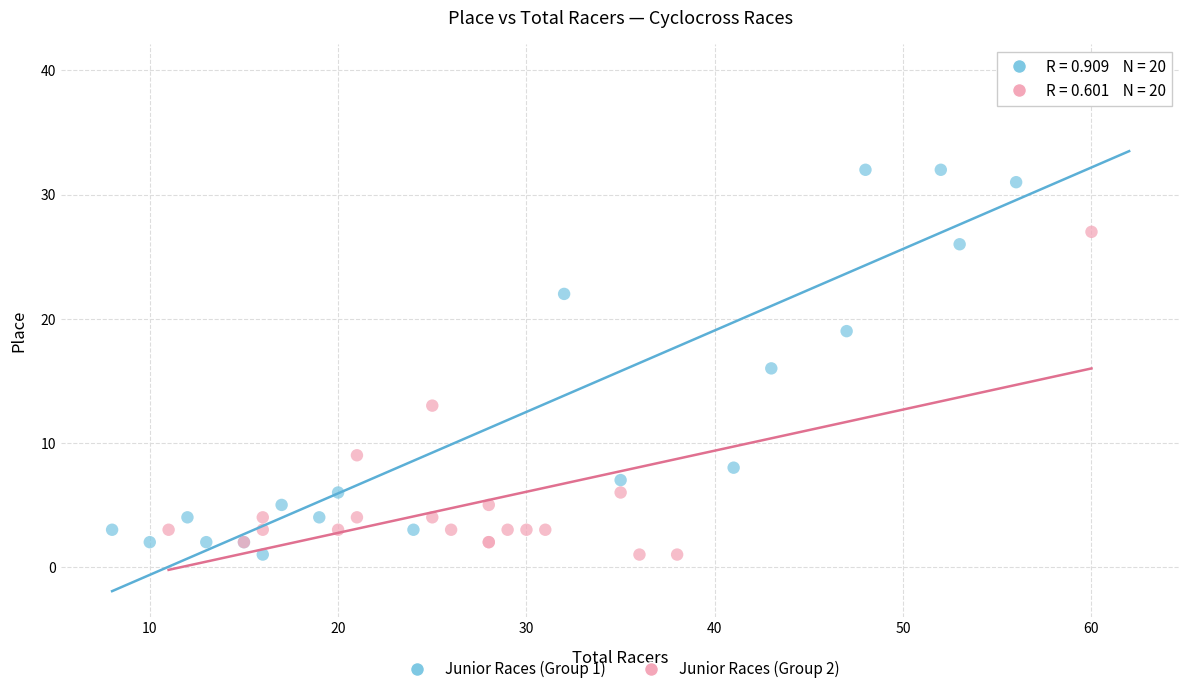

Which series has the widest spread of Y values?

Junior Races (Group 1)